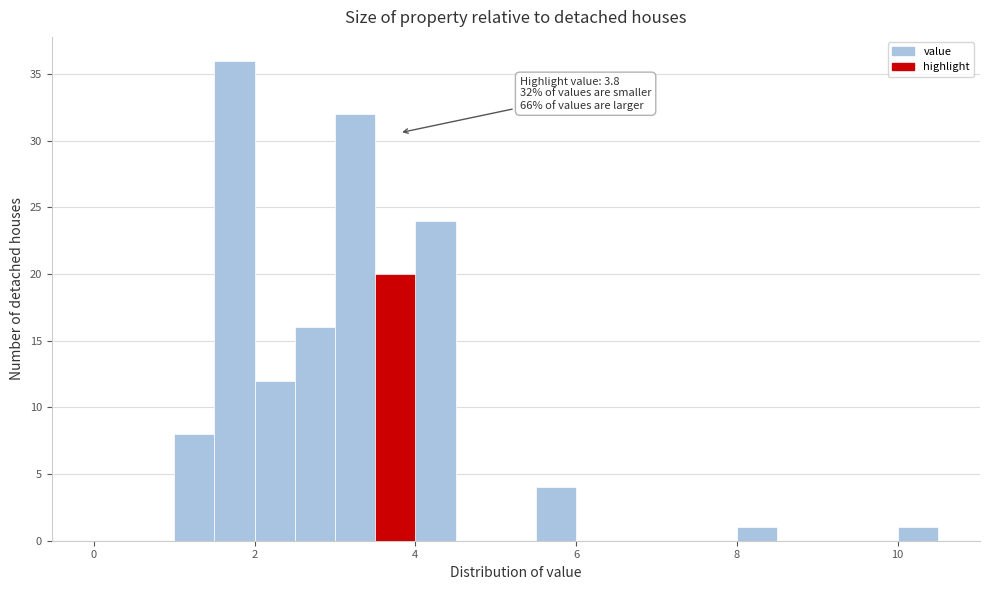

Read against the x-axis, roughly where is the centre of the tallest bar?

1.8